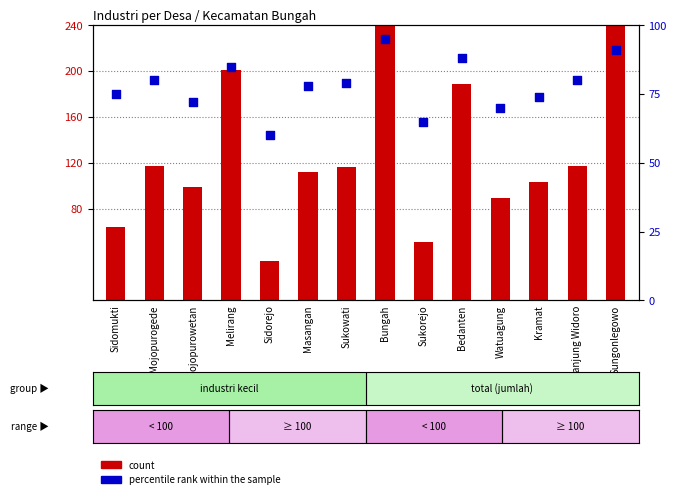

What is the total value across all series at Mojopurowetan?

171